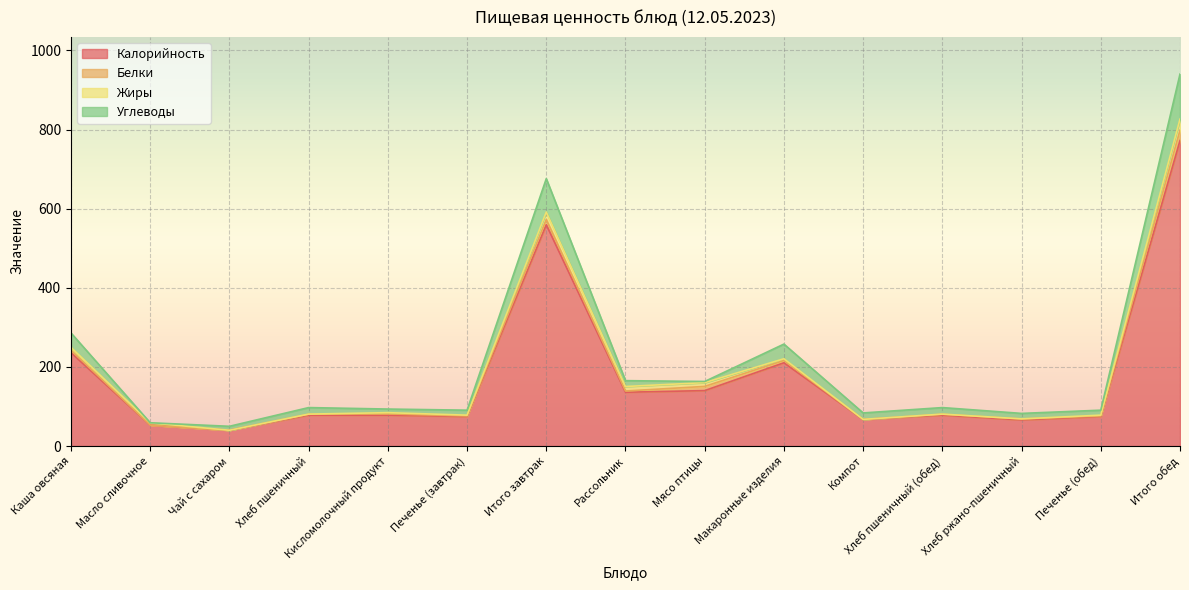

Where is Углеводы nearest to the value 495?

Итого завтрак